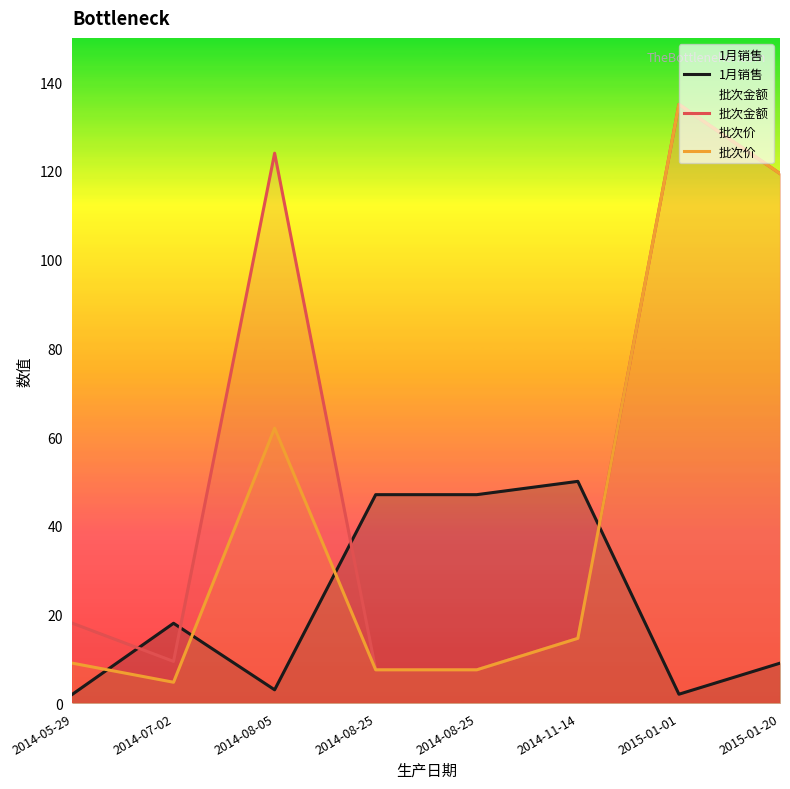

What is the sum of the 批次价 values at 2014-08-05 and 2014-08-25?

69.5